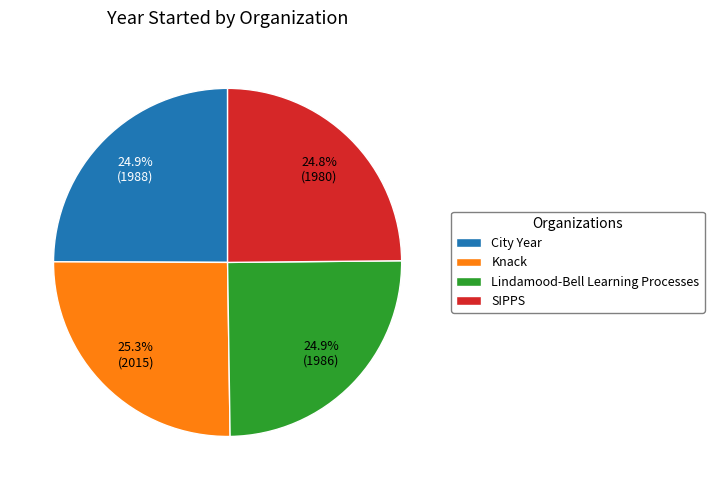

How many slices are in this pie chart?

4